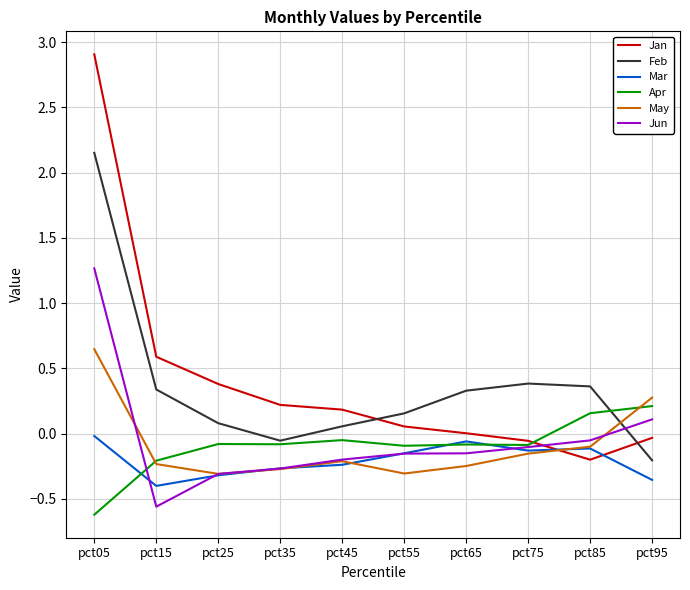

Does the chart display data point markers on the line(s)?

No